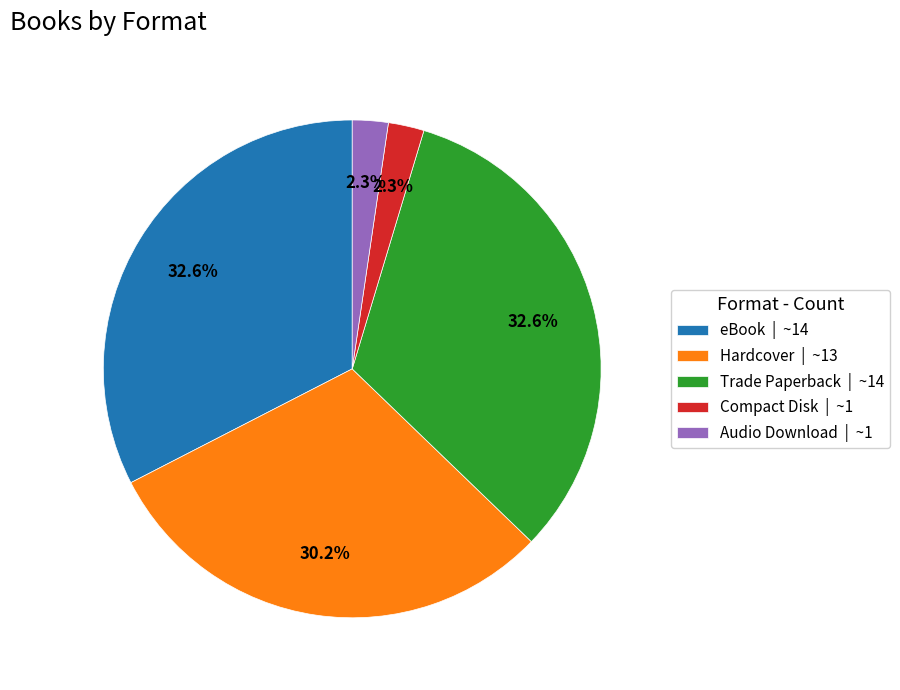

The Hardcover slice represents 30% of the pie. True or false?

True